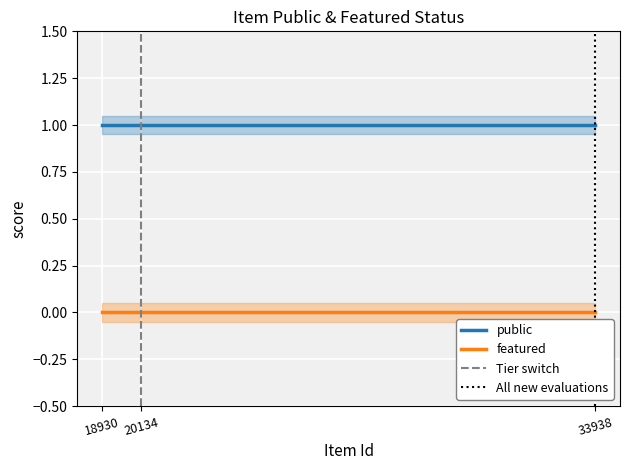

Which category has the highest value in the public series?

18930